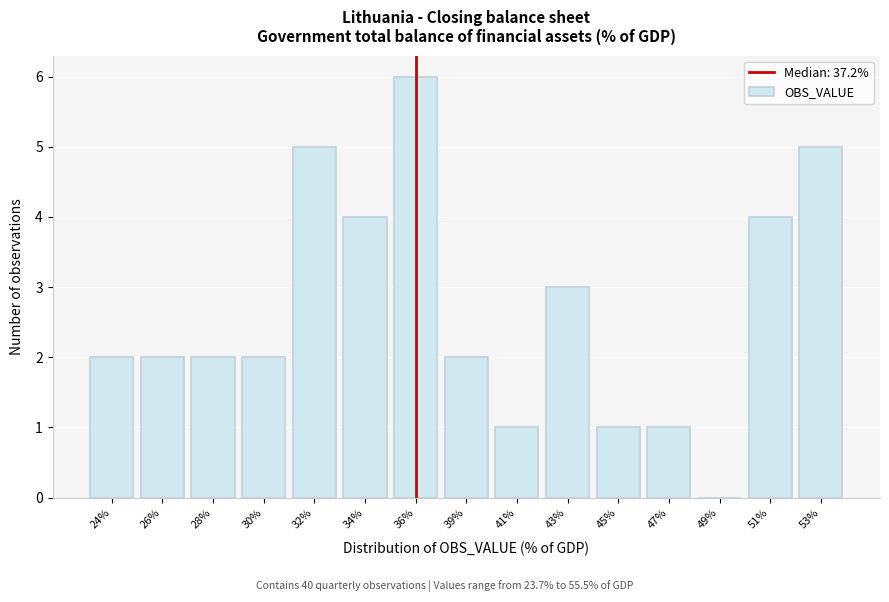

Reading left to right, what are all the values shown in this chart?

24%=2	26%=2	28%=2	30%=2	32%=5	34%=4	36%=6	39%=2	41%=1	43%=3	45%=1	47%=1	49%=0	51%=4	53%=5